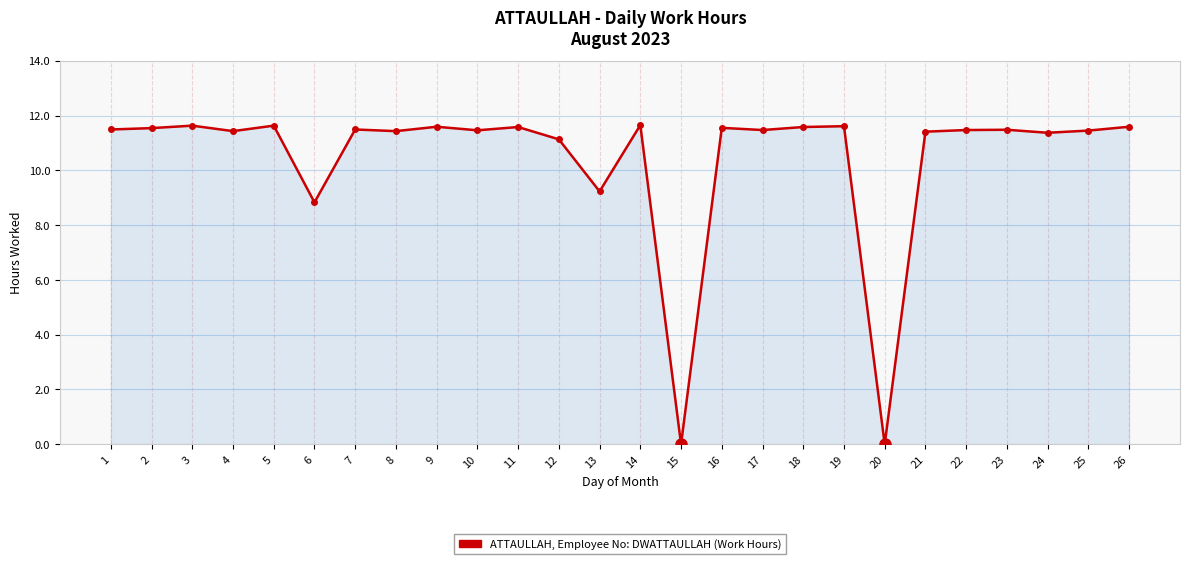

What is the value of the 17th point from the left?

11.5